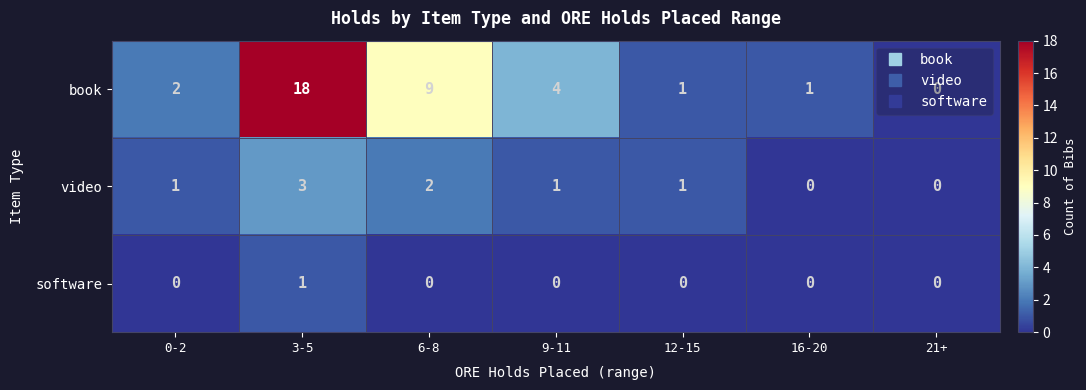

Which series has the largest total across all categories?

book